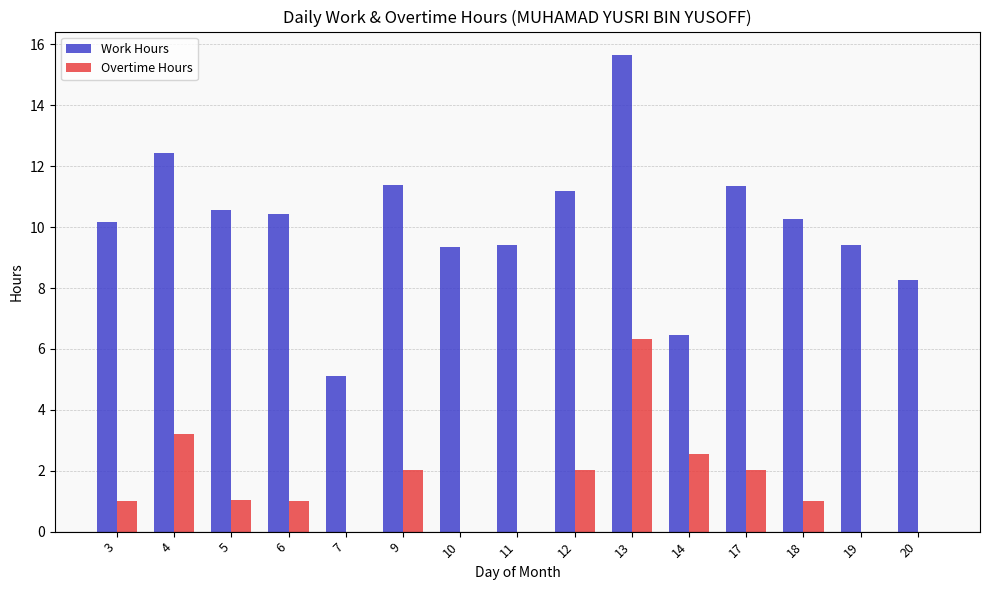

The Overtime Hours series shows 2.0 at 9. True or false?

True